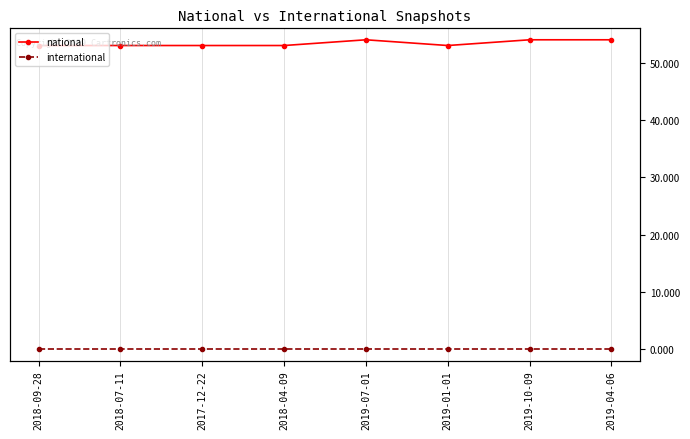

True or false: national has a value of 22 at 2018-09-28.

False